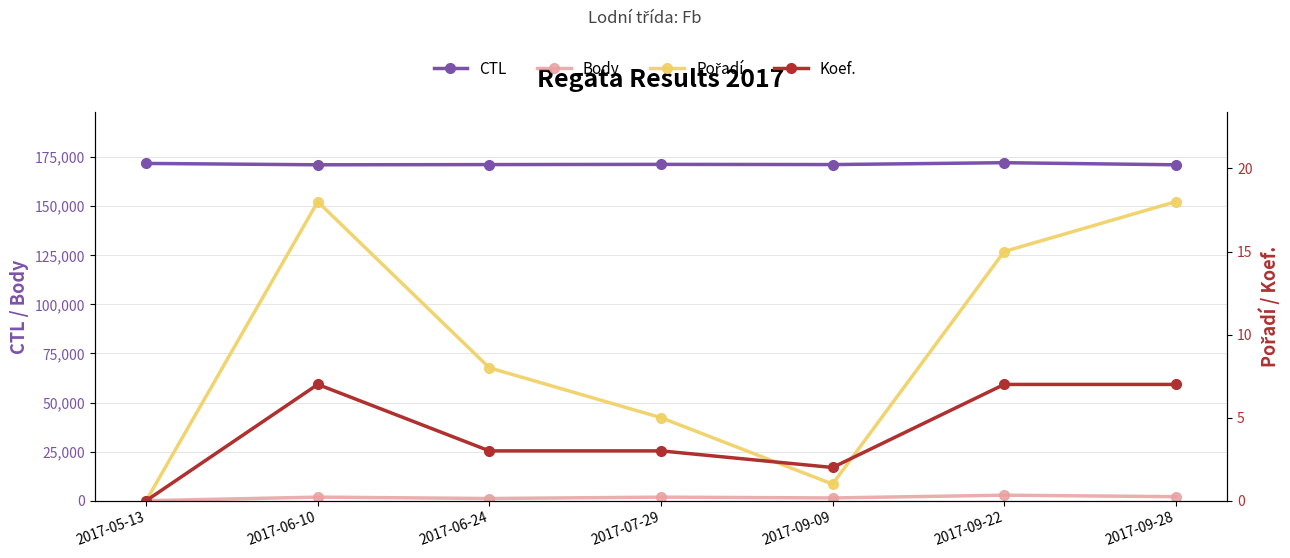

How many distinct data groups are displayed?

4